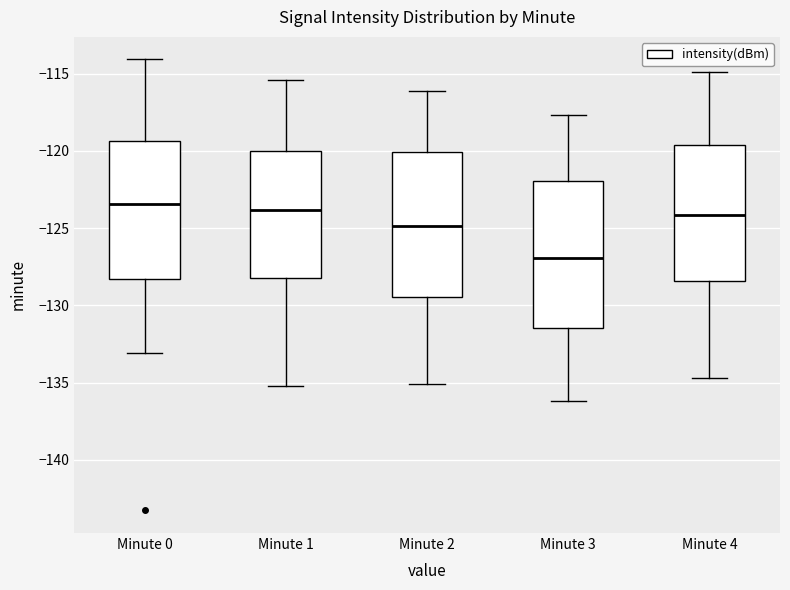

Reading left to right, transcribe this box plot: for each box, give where its median line is, the range the box spans, and where its two whiskers end, as read against the y-axis. The values are not printed on the chart, so give them approximately, as read against the axis.

Minute 0: median -123.5, box -128.5 to -119.5, whiskers -133.0 to -114.0
Minute 1: median -124.0, box -128.0 to -120.0, whiskers -135.0 to -115.5
Minute 2: median -125.0, box -129.5 to -120.0, whiskers -135.0 to -116.0
Minute 3: median -127.0, box -131.5 to -122.0, whiskers -136.0 to -117.5
Minute 4: median -124.0, box -128.5 to -119.5, whiskers -134.5 to -115.0